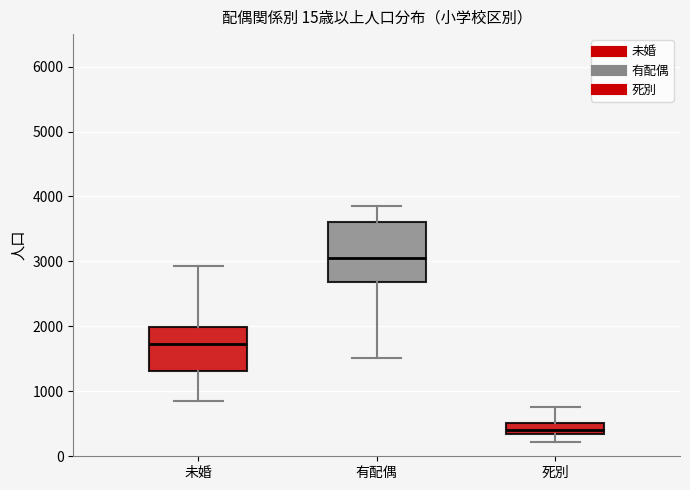

Where does the upper whisker of the box for 死別 end on the y-axis? The values are not printed on the chart, so give them approximately, as read against the axis.

800